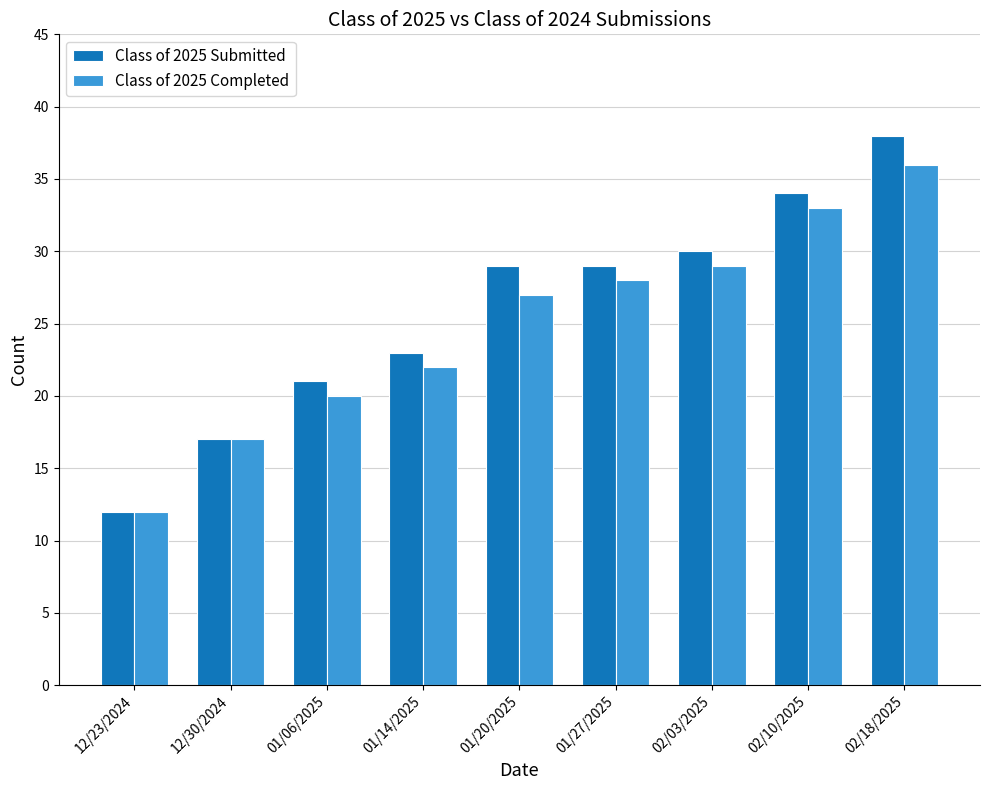

Is the value of Class of 2025 Submitted at 02/10/2025 greater than the value of Class of 2025 Completed at 01/06/2025?

Yes